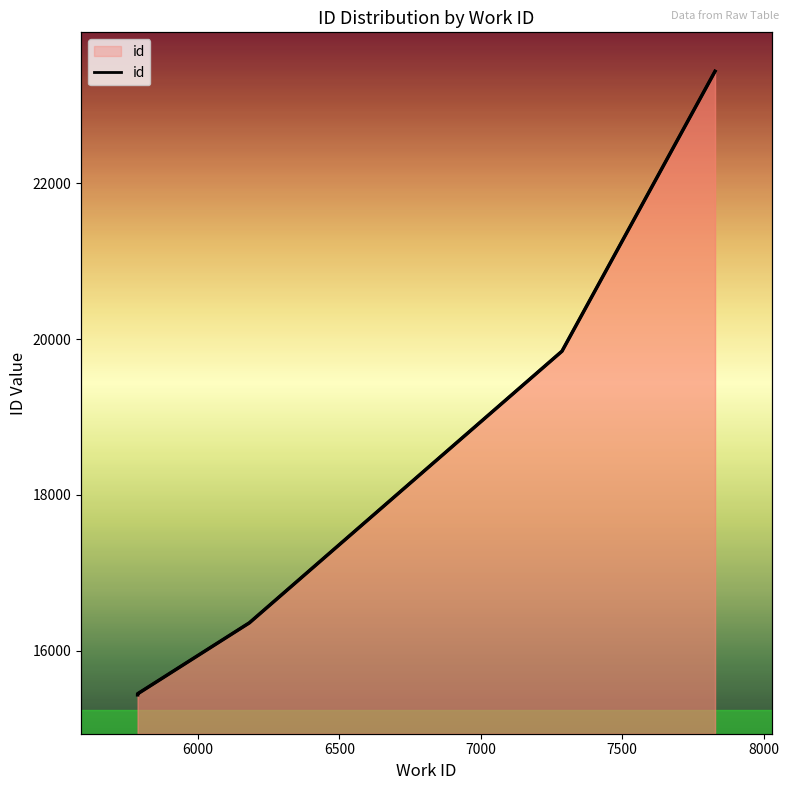

Count the number of values greater than 15444.

4